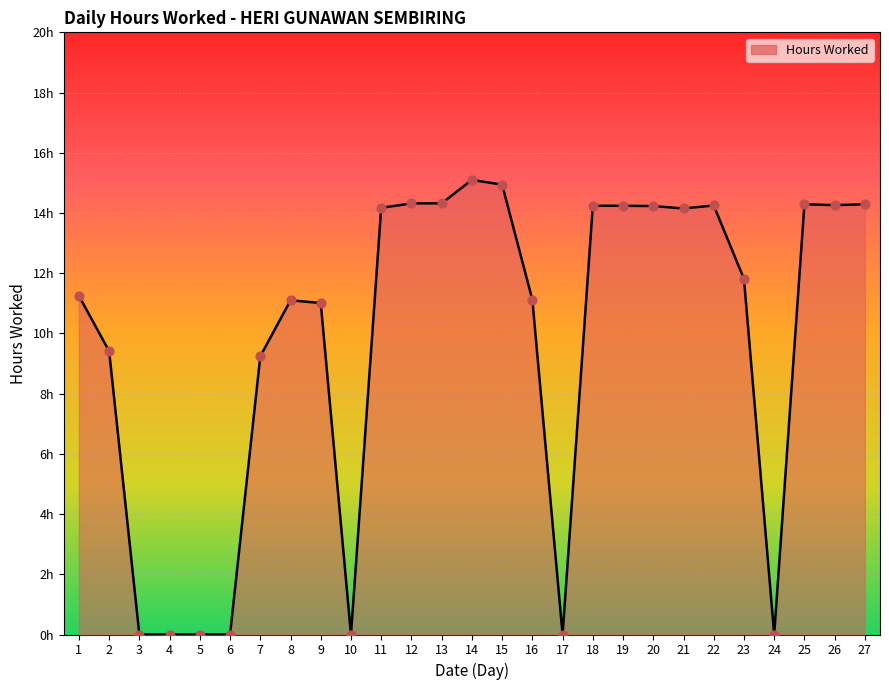

What is the change in value from 11 to 27?

+0.1